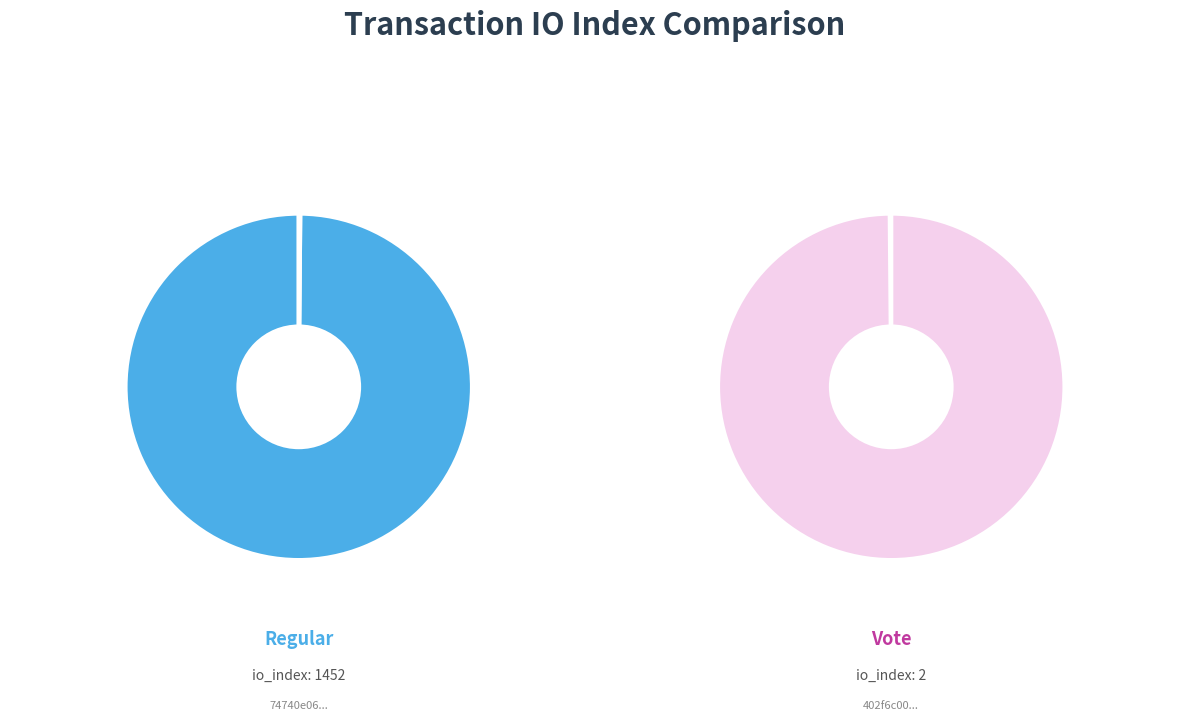

Between Regular and Vote, which is larger?

Regular